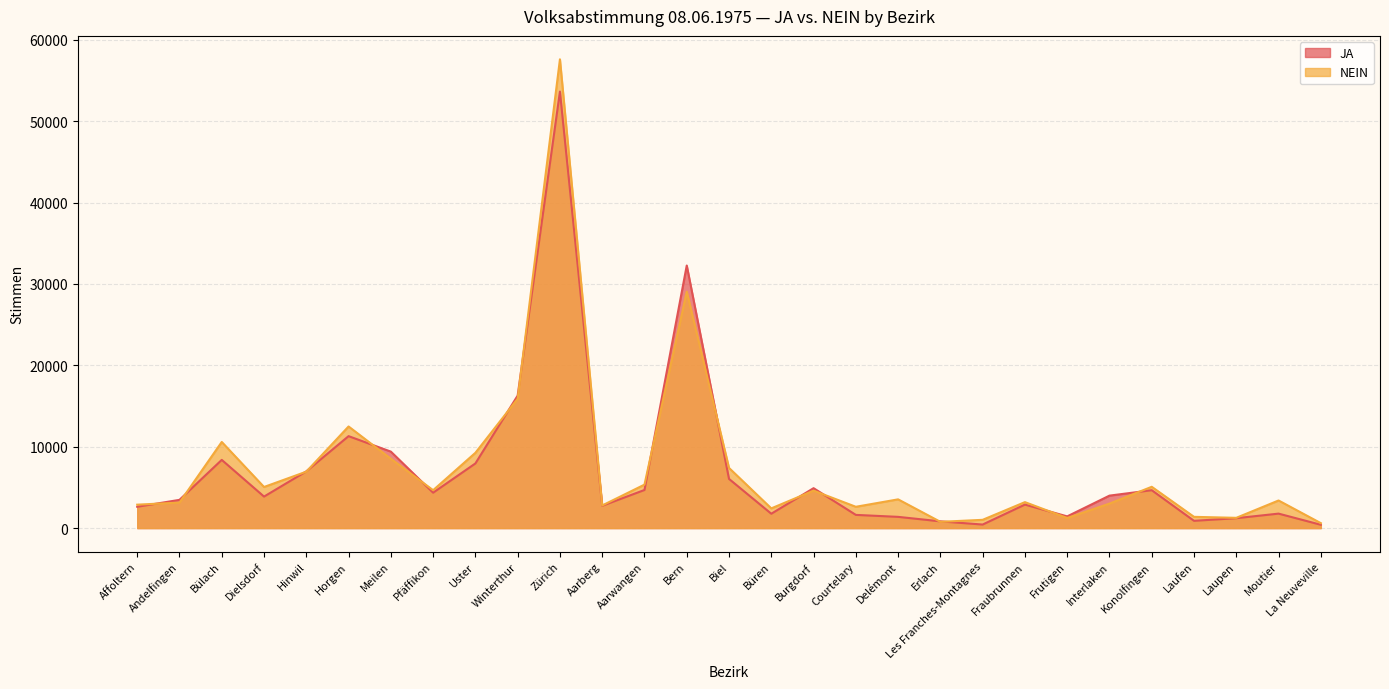

How many interior local peaks does the NEIN series have?

9